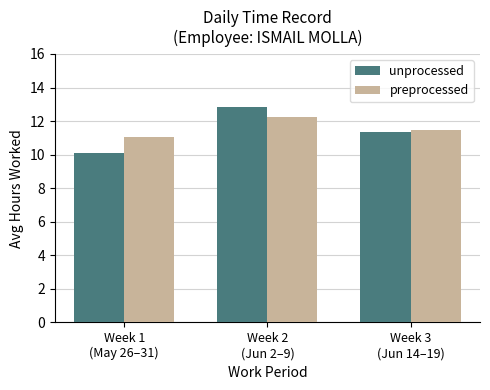

List the labels in order of preprocessed value, smallest first.

Week 1
(May 26–31), Week 3
(Jun 14–19), Week 2
(Jun 2–9)